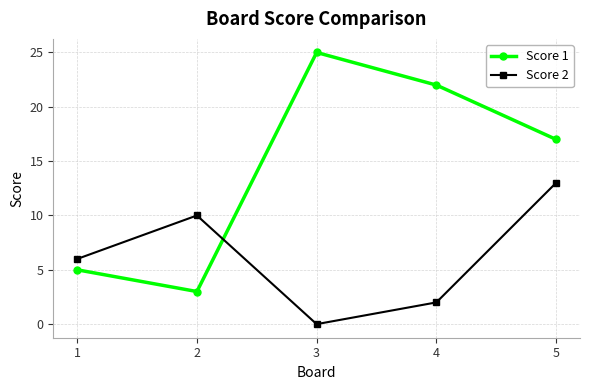

Which category has the lowest value in the Score 1 series?

2